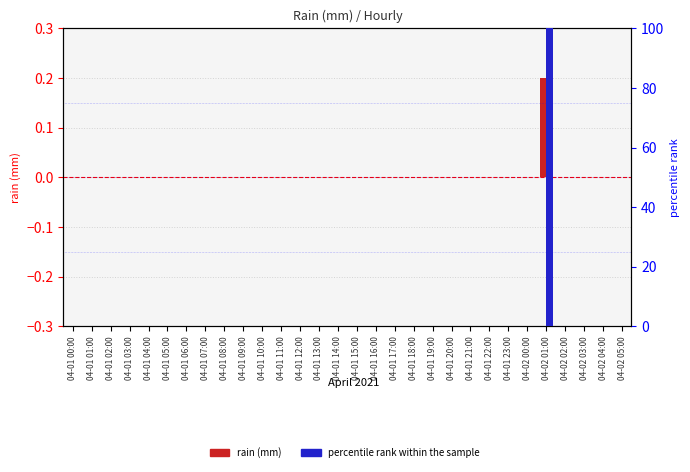

Is the value of percentile rank within the sample at 04-01 08:00 greater than the value of rain (mm) at 04-02 01:00?

No